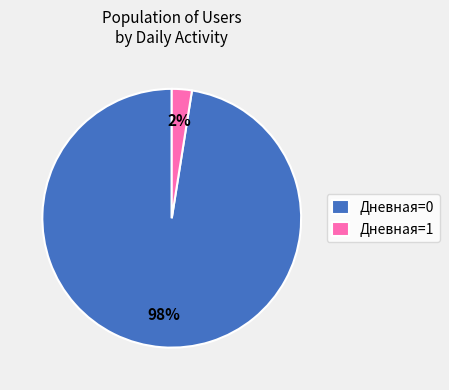

Count the number of slices in the pie.

2